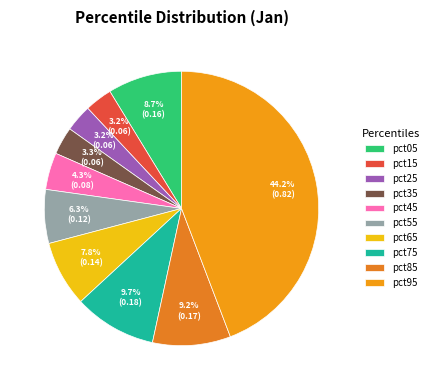

Is the sum of pct95 and pct25 greater than half?

No